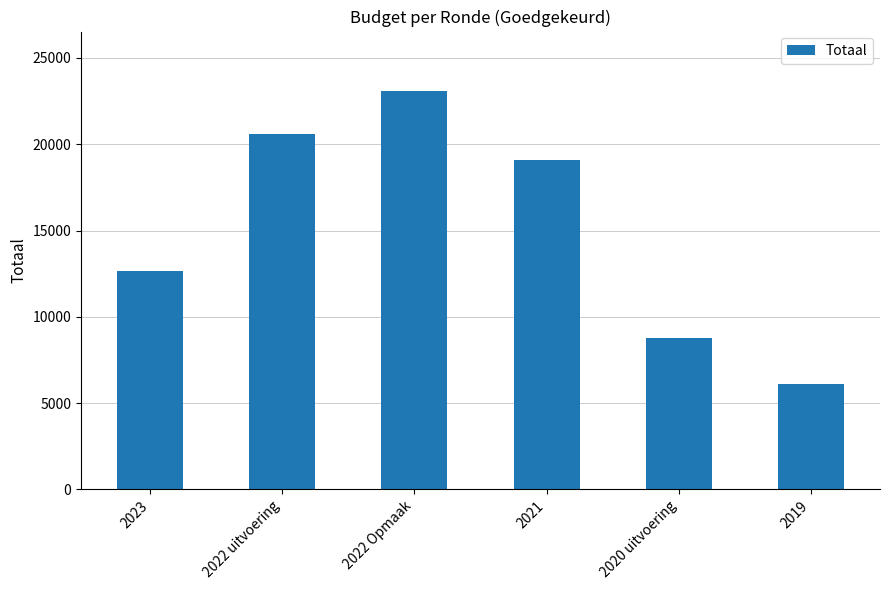

Is it true that the value at 2023 is 17509?

False